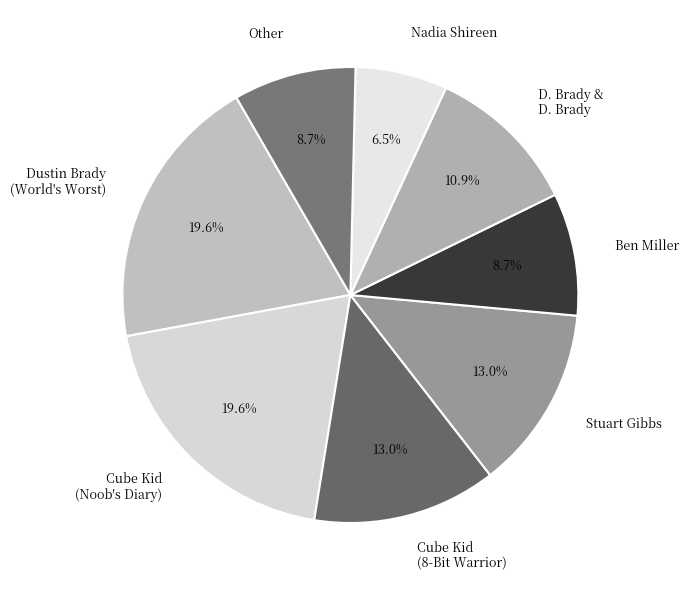

What percentage do Nadia Shireen and D. Brady & D. Brady together represent?

17.4%